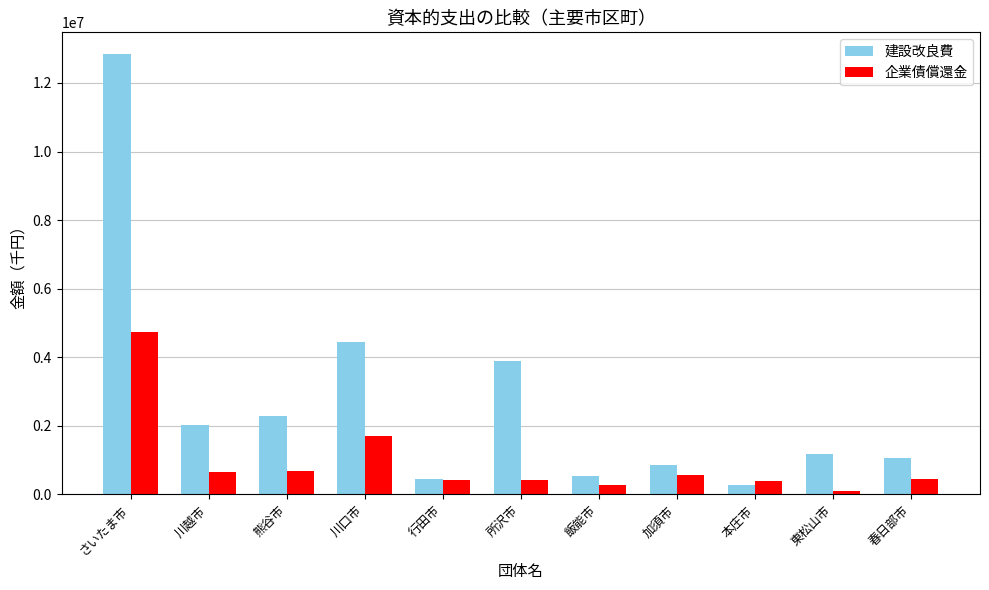

How many values in the 建設改良費 series are below 1188593?

5